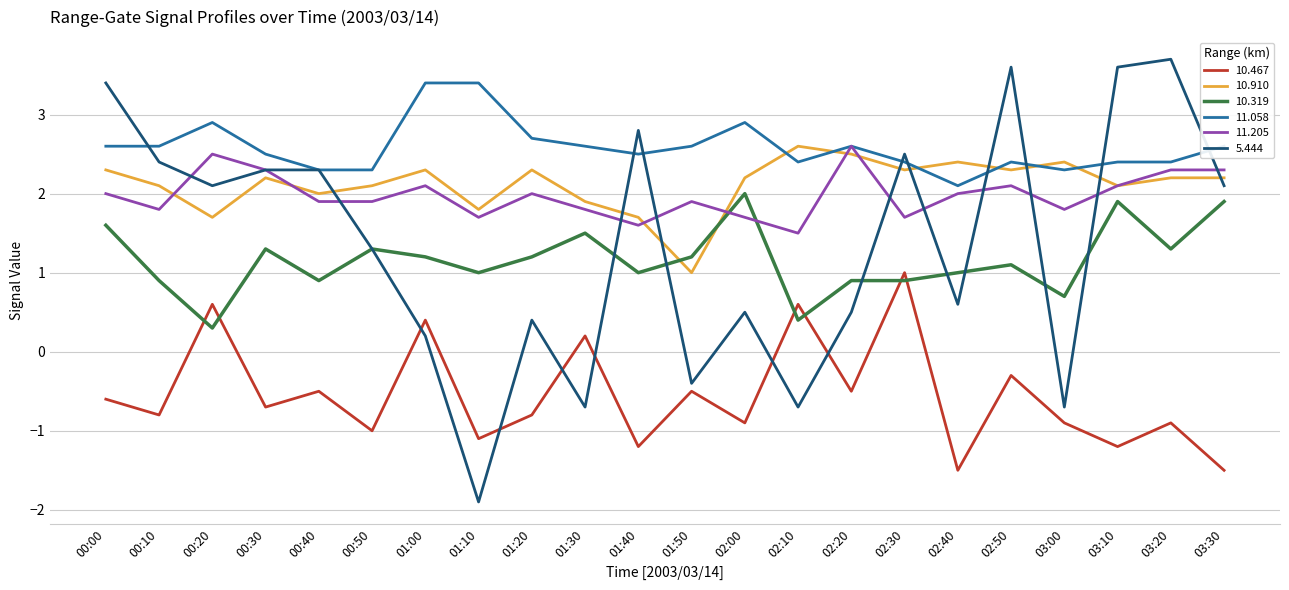

What are all the series names shown in the legend?

10.467, 10.910, 10.319, 11.058, 11.205, 5.444